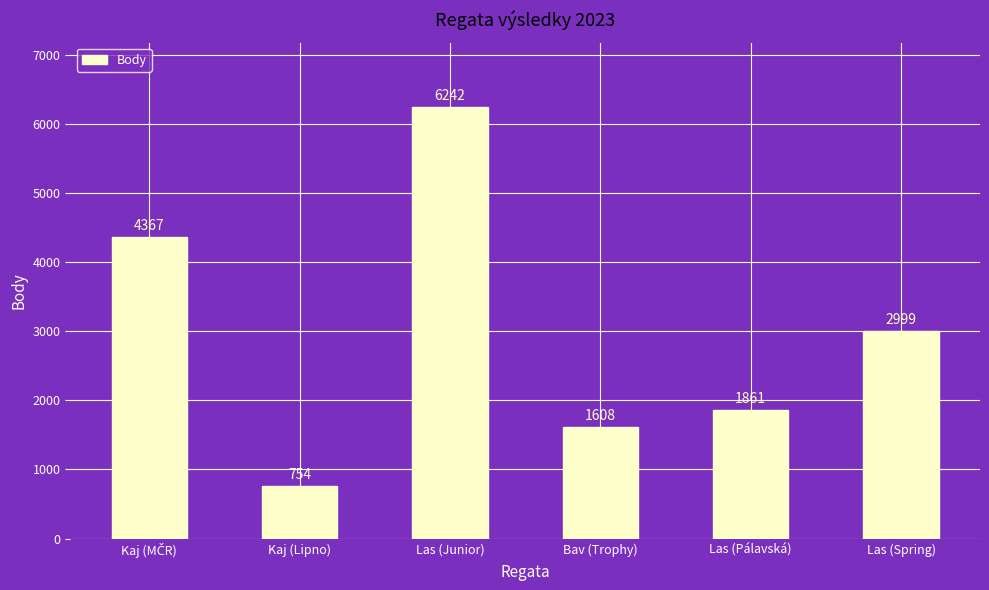

Which category has the lowest value across all series?

Kaj (Lipno)